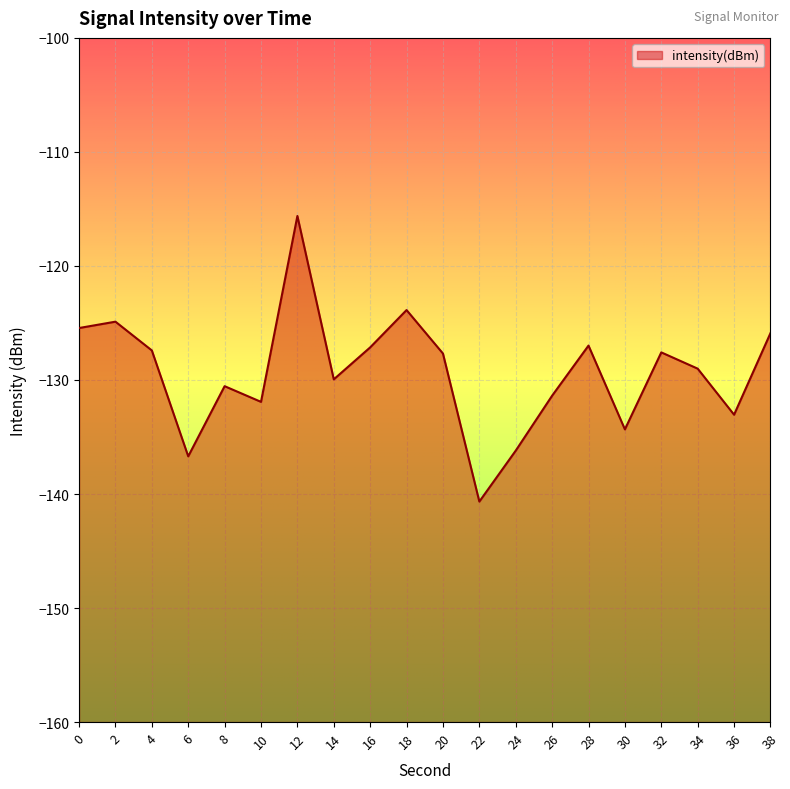

Where is the first local maximum?

2